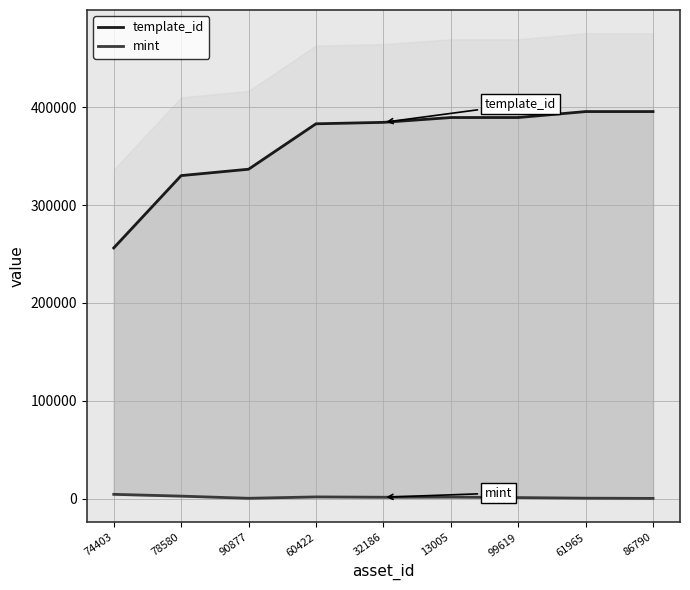

True or false: mint has more than 2 interior local peaks.

False